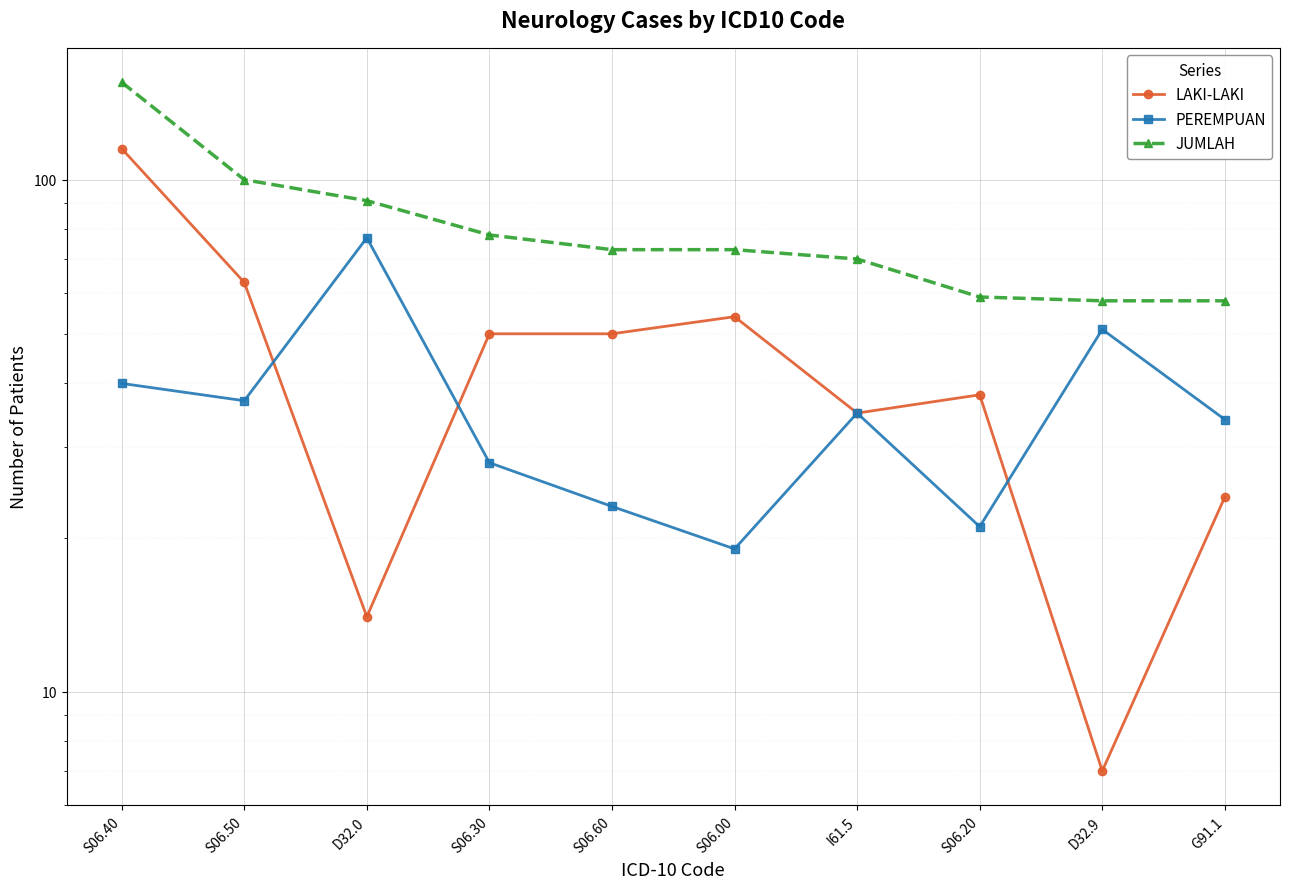

At how many categories does at least one series exceed 71?

6